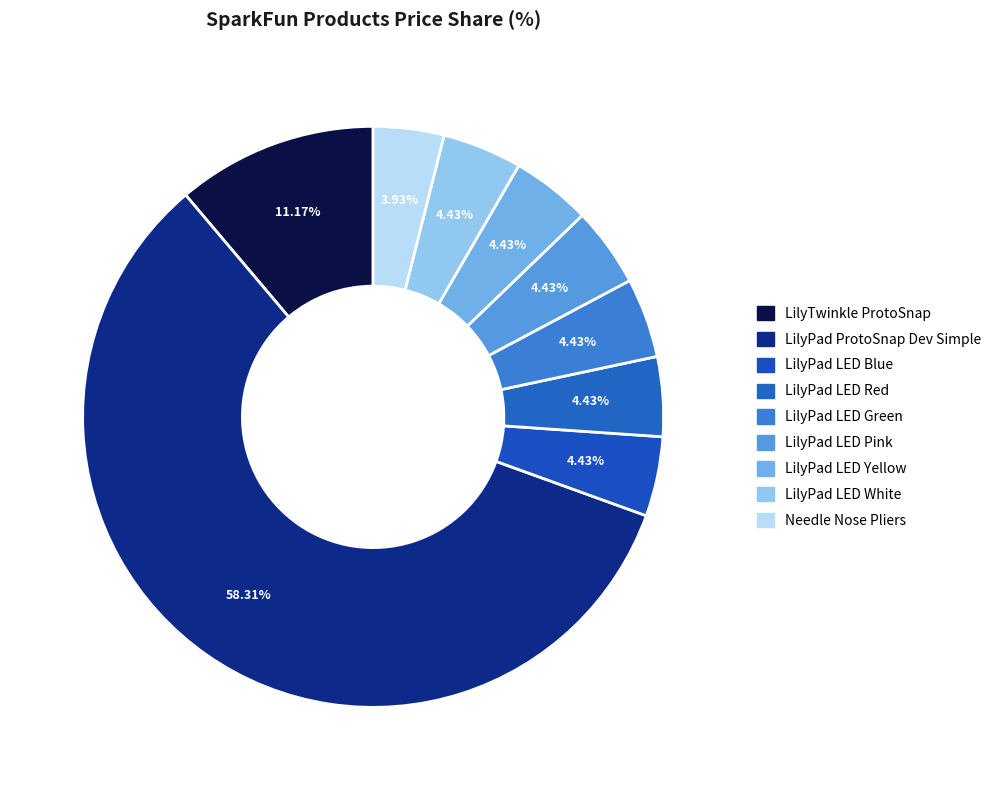

What percentage is the LilyPad LED White slice, to the nearest percent?

4%